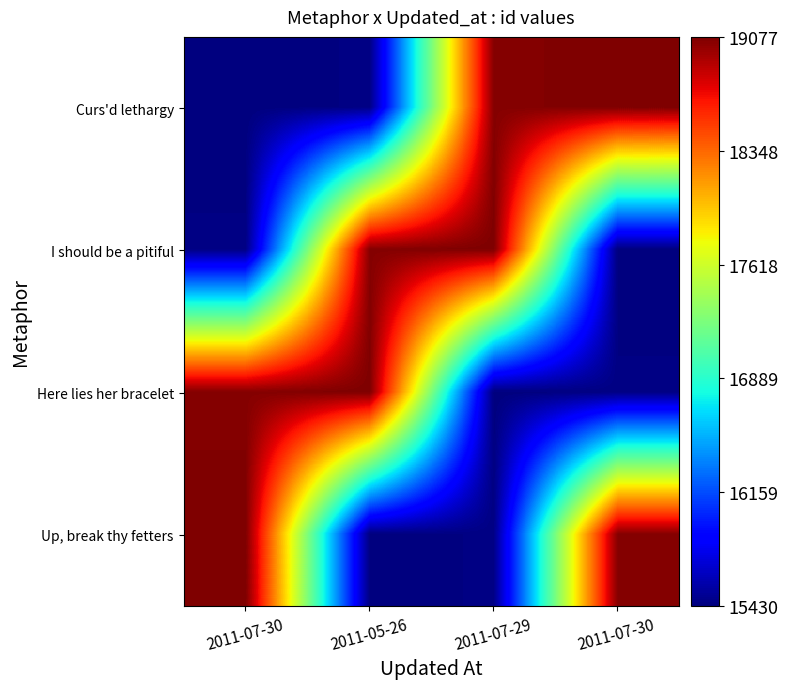

List the series in order of their peak value, lowest first.

Curs'd lethargy, I should be a pitiful, Here lies her bracelet, Up, break thy fetters